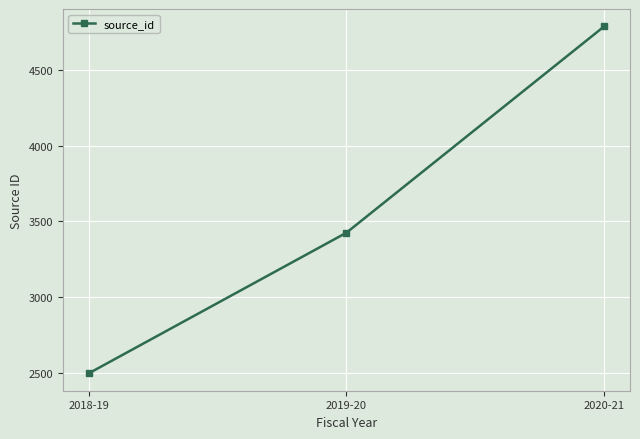

Rank the categories by value from highest to lowest.

2020-21, 2019-20, 2018-19